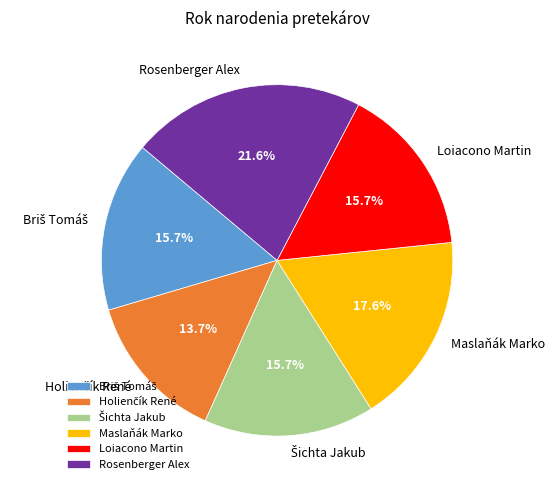

Approximately how many times larger is the value at Rosenberger Alex compared to Maslaňák Marko?

1.2